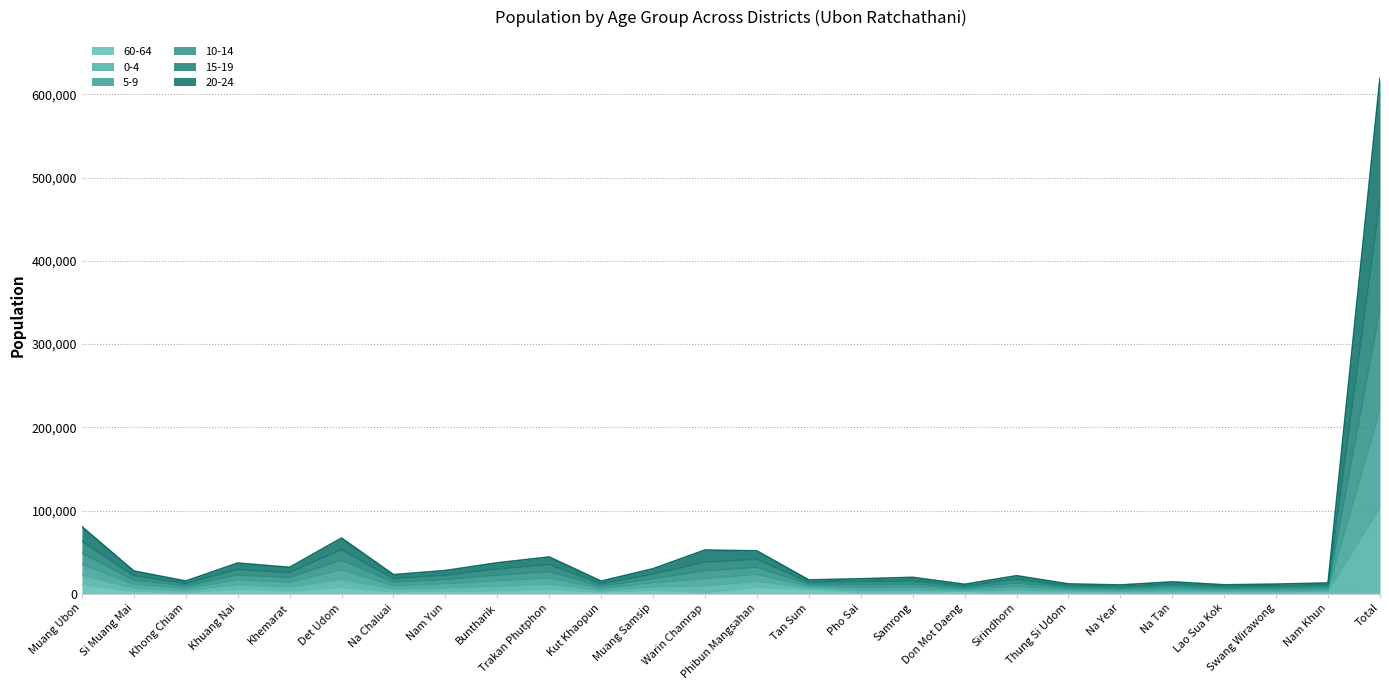

True or false: 5-9 has a value of 10937 at Phibun Mangsahan.

False